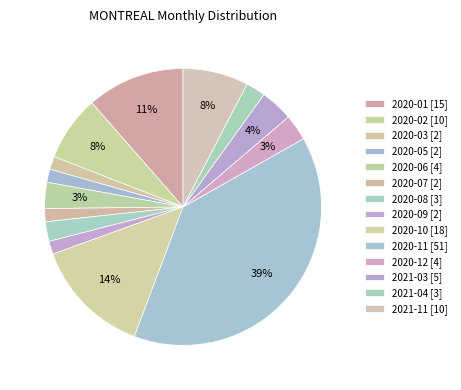

Count the number of slices in the pie.

14